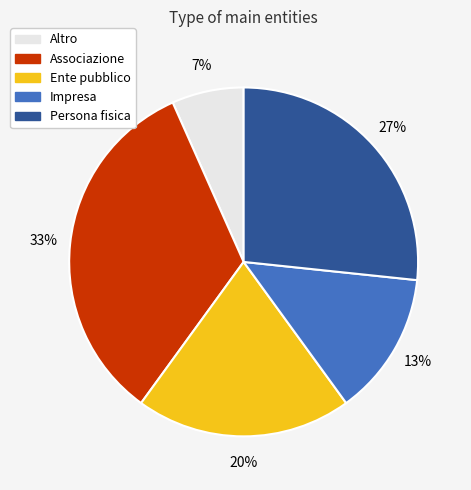

Is the sum of Persona fisica and Ente pubblico greater than half?

No